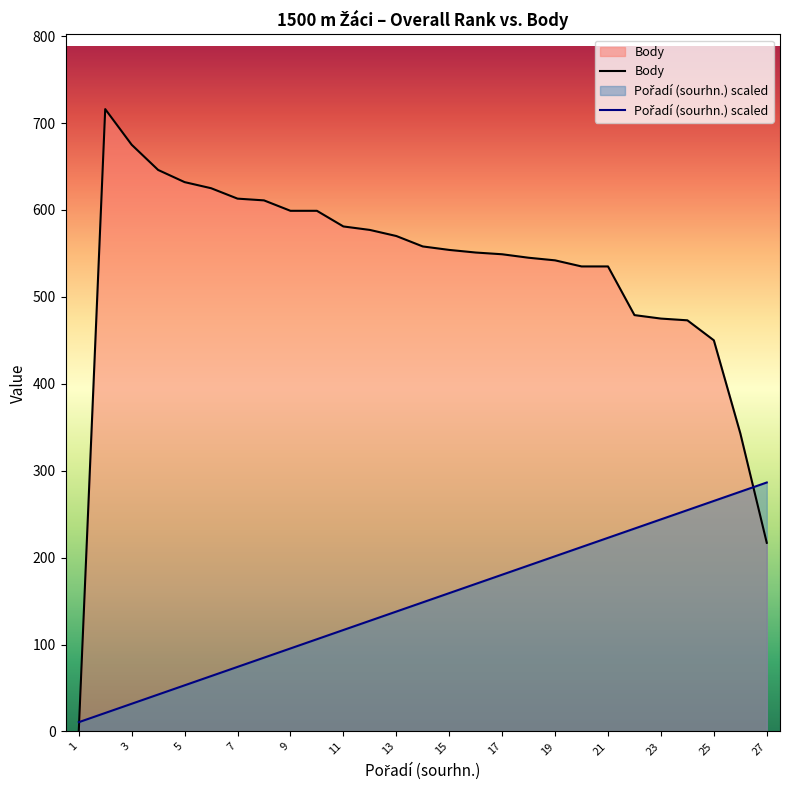

Where is Pořadí (sourhn.) nearest to the value 148?

14